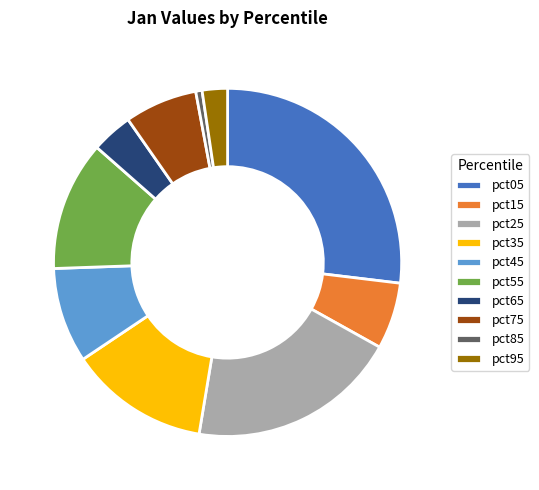

Rank the categories by value from highest to lowest.

pct05, pct25, pct35, pct55, pct45, pct75, pct15, pct65, pct95, pct85